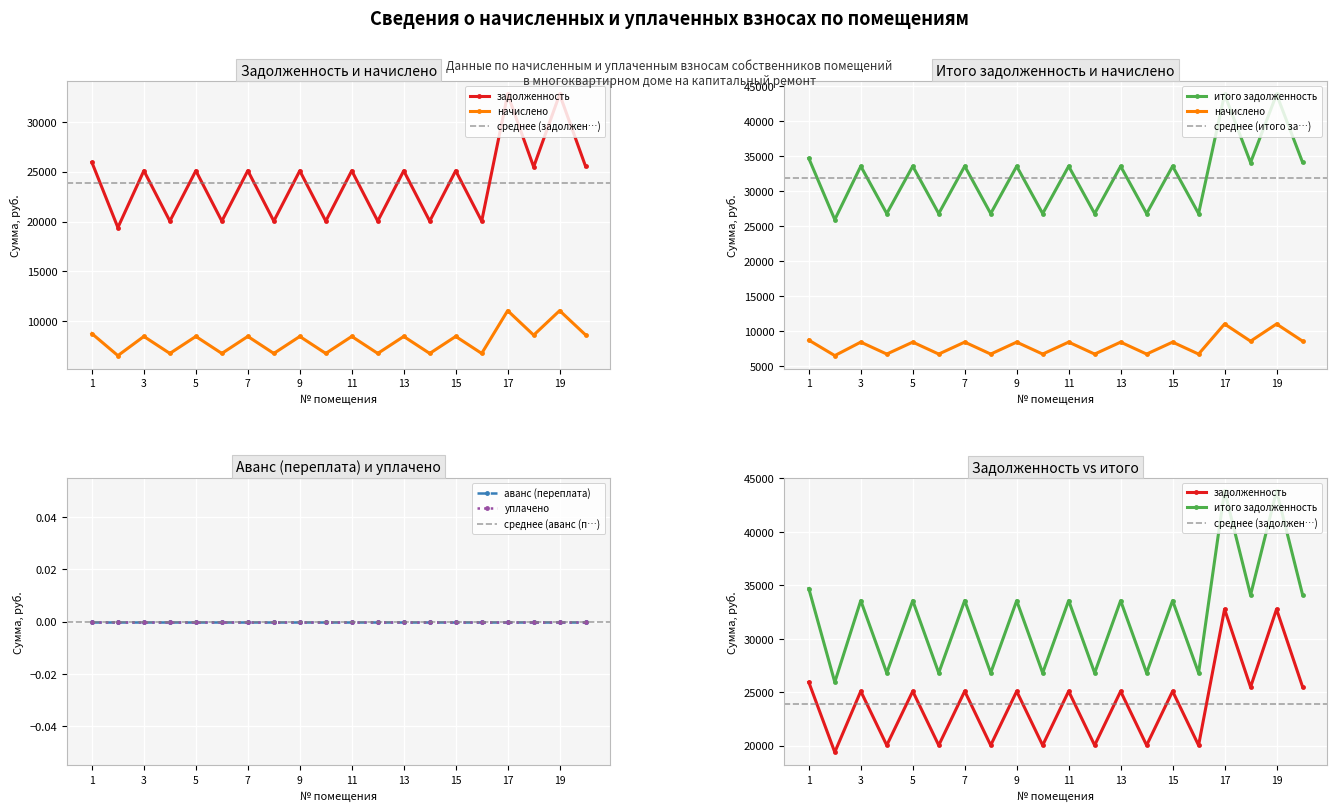

Which category has the highest value in the задолженность series?

17